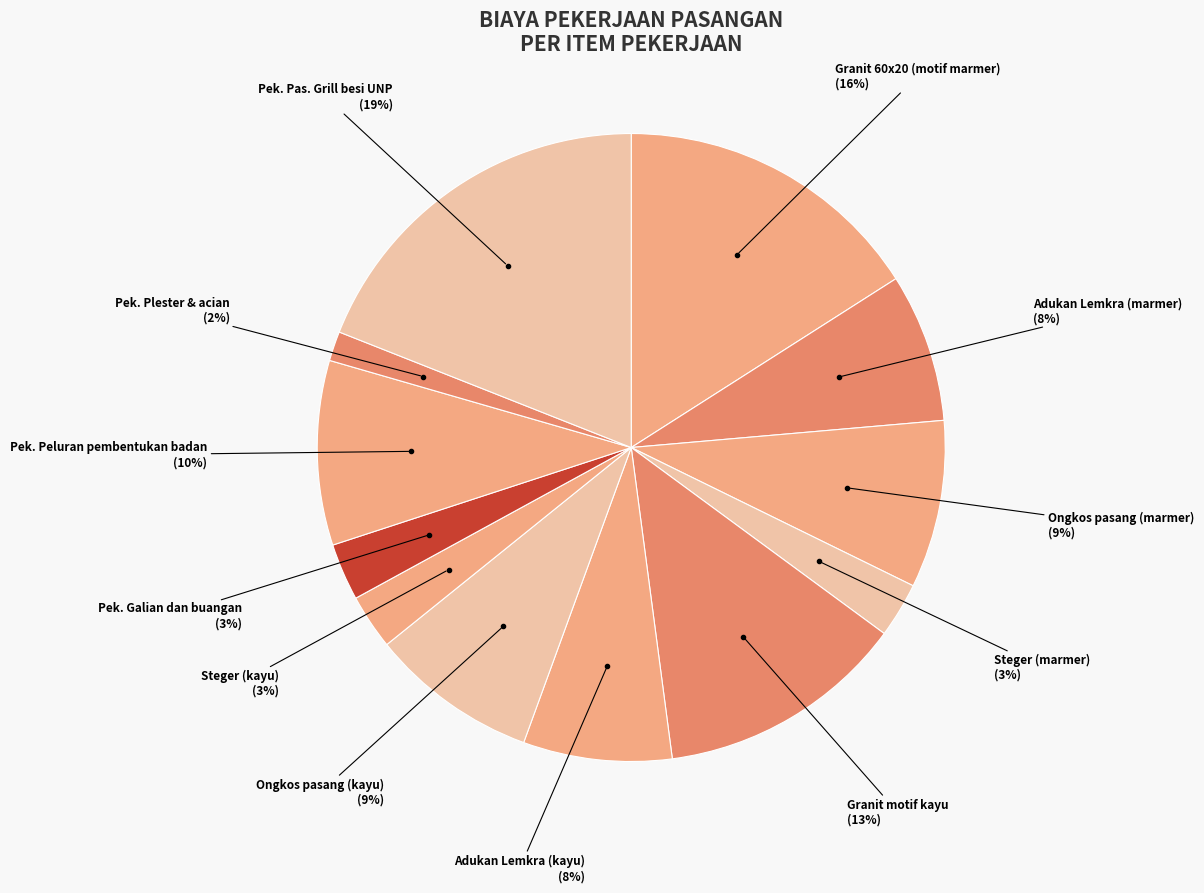

Does Adukan Lemkra (marmer) represent more than half of the total?

No